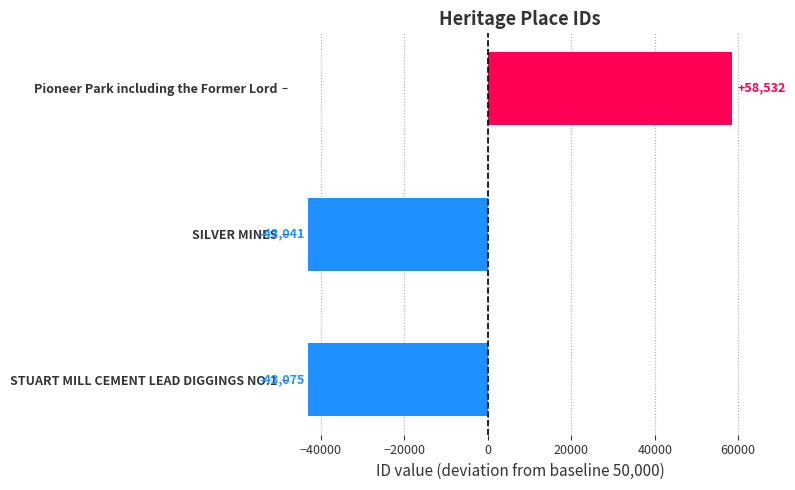

At which label is the value closest to 7728?

SILVER MINES